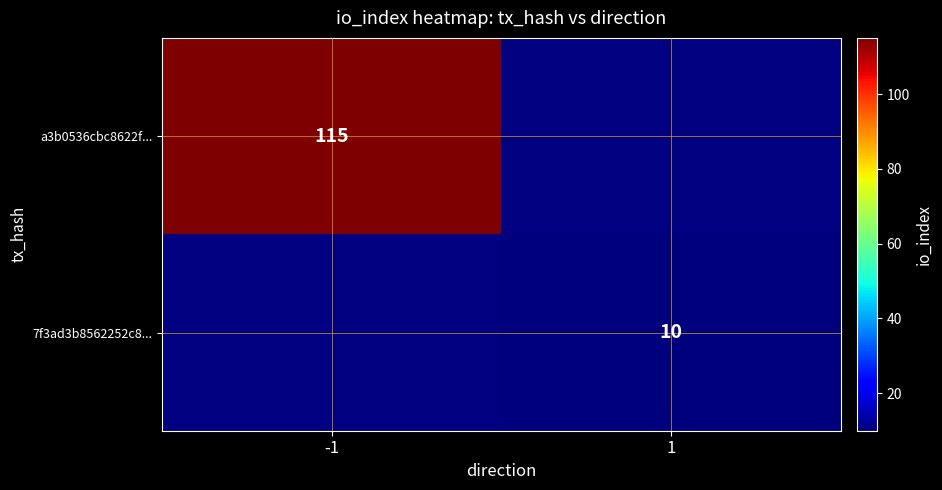

The a3b0536cbc8622f... series shows 183 at -1. True or false?

False